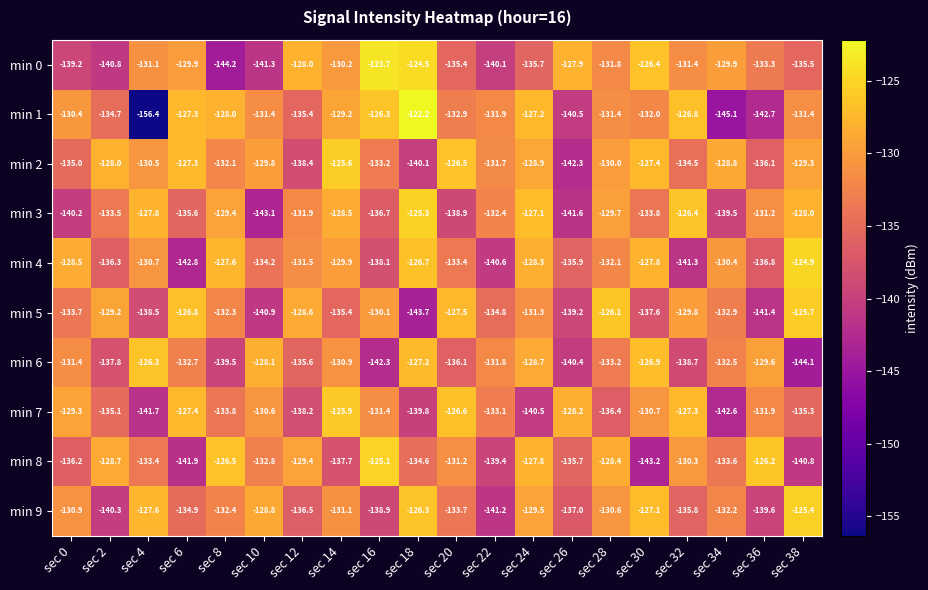

Between sec 8 and sec 18, which series saw the biggest shift?

min 0